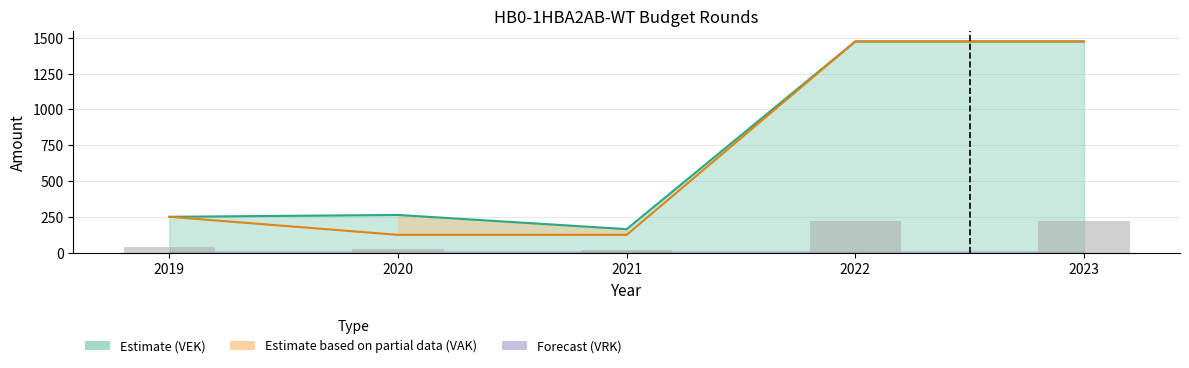

At which category is the sum across all series the highest?

2022